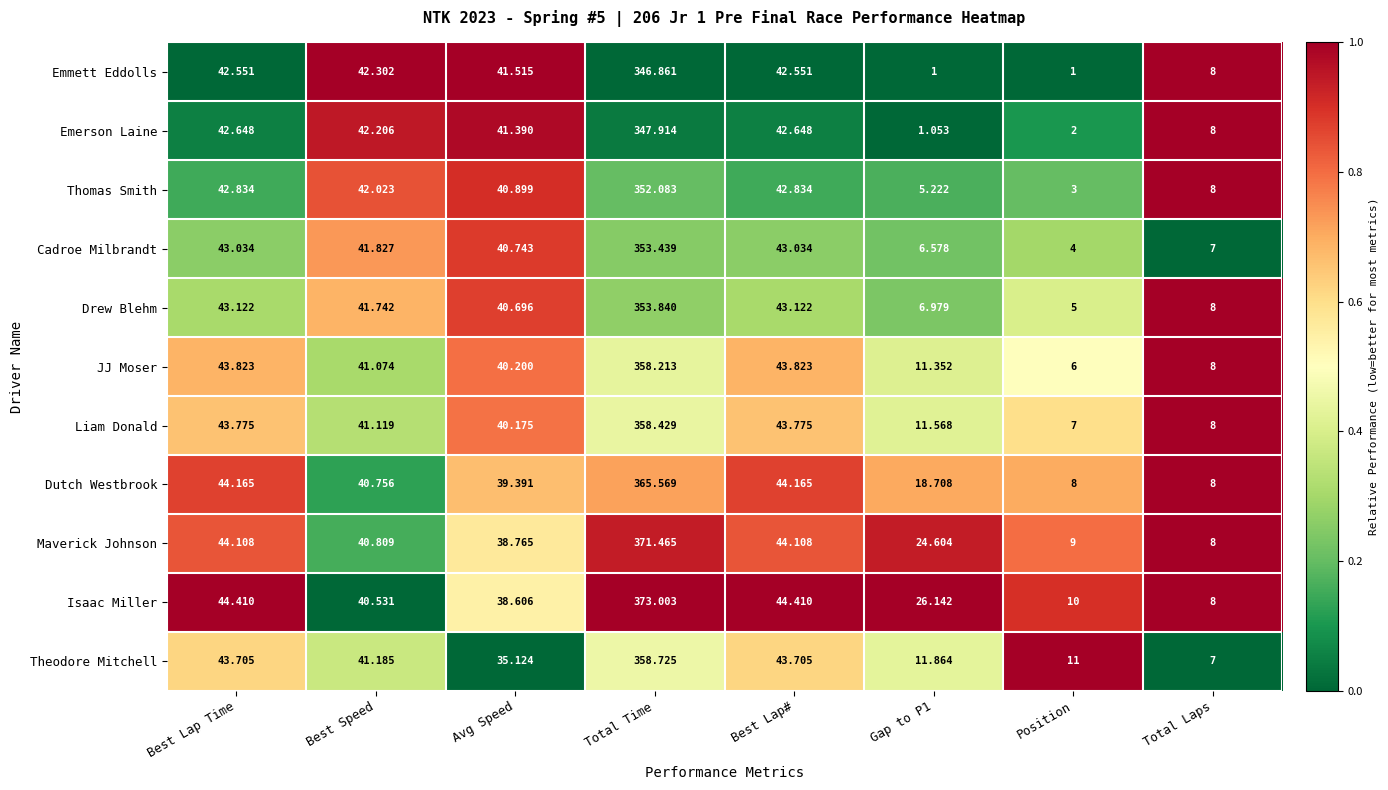

Rank the series at Total Time from highest to lowest value.

Isaac Miller, Maverick Johnson, Dutch Westbrook, Theodore Mitchell, Liam Donald, JJ Moser, Drew Blehm, Cadroe Milbrandt, Thomas Smith, Emerson Laine, Emmett Eddolls